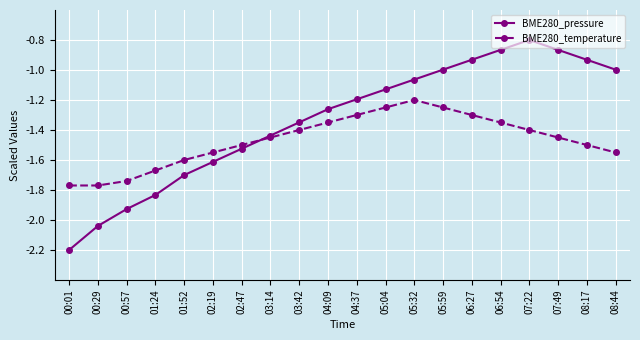

How many times do BME280_temperature and BME280_pressure cross each other?

1